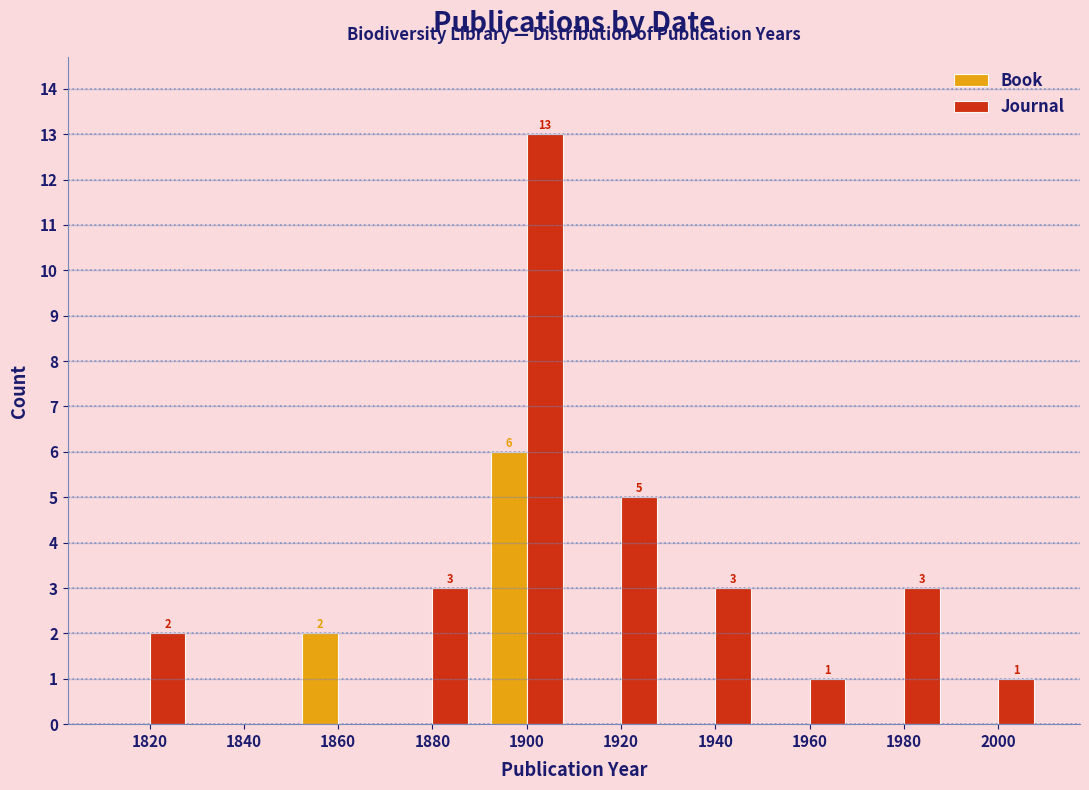

Reading left to right, transcribe all the data shown in this chart.

Book: 1820=0	1840=0	1860=2	1880=0	1900=6	1920=0	1940=0	1960=0	1980=0	2000=0
Journal: 1820=2	1840=0	1860=0	1880=3	1900=13	1920=5	1940=3	1960=1	1980=3	2000=1